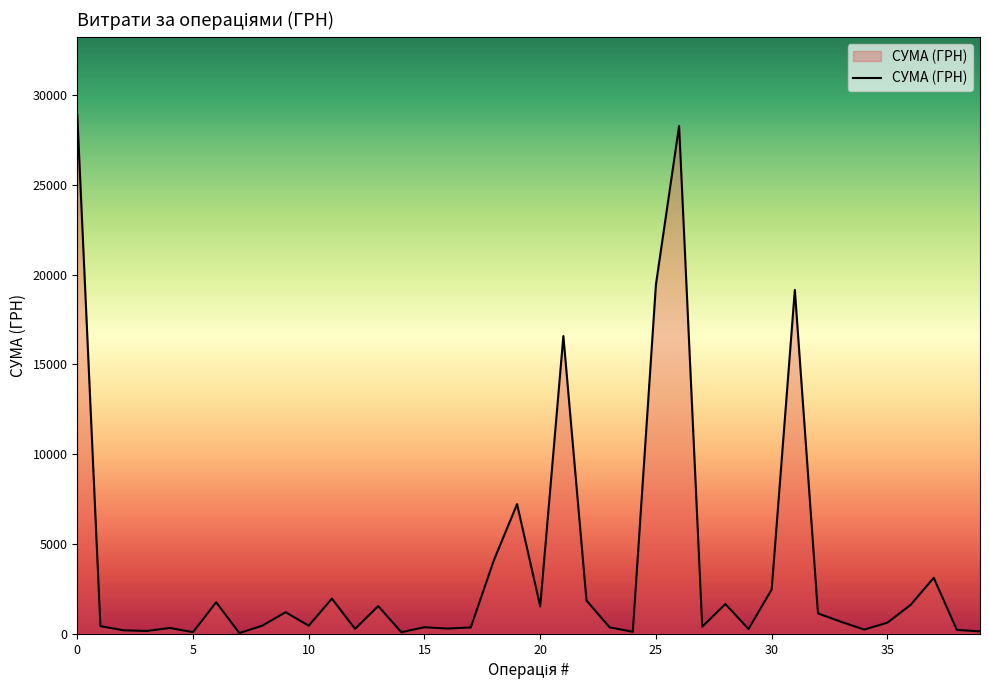

What is the difference between the maximum and minimum values?

28850.8